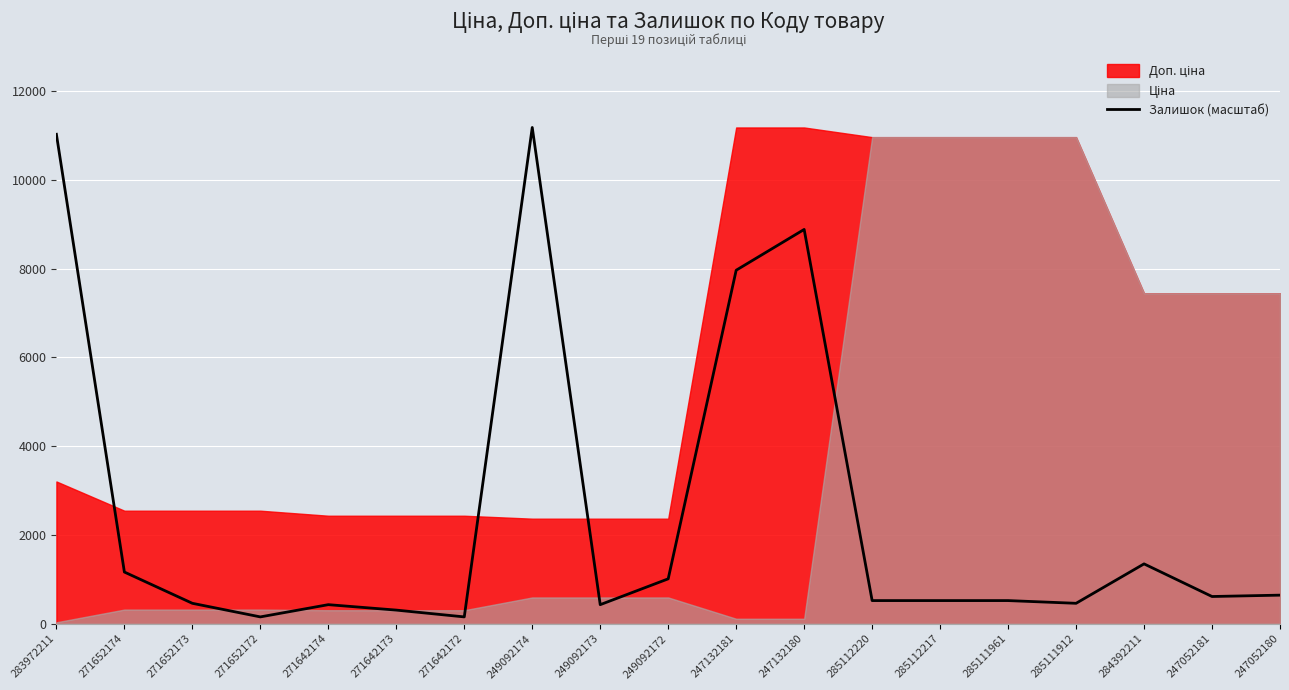

Where does the data first go above 520?

283972211